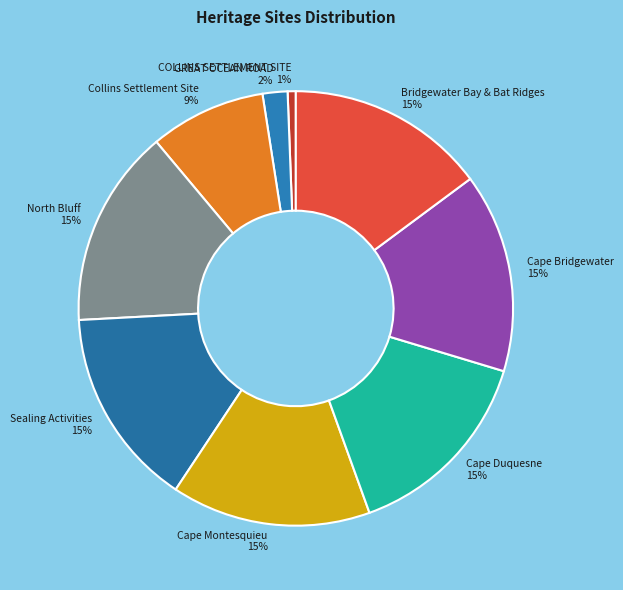

What percentage is the Collins Settlement Site slice, to the nearest percent?

9%